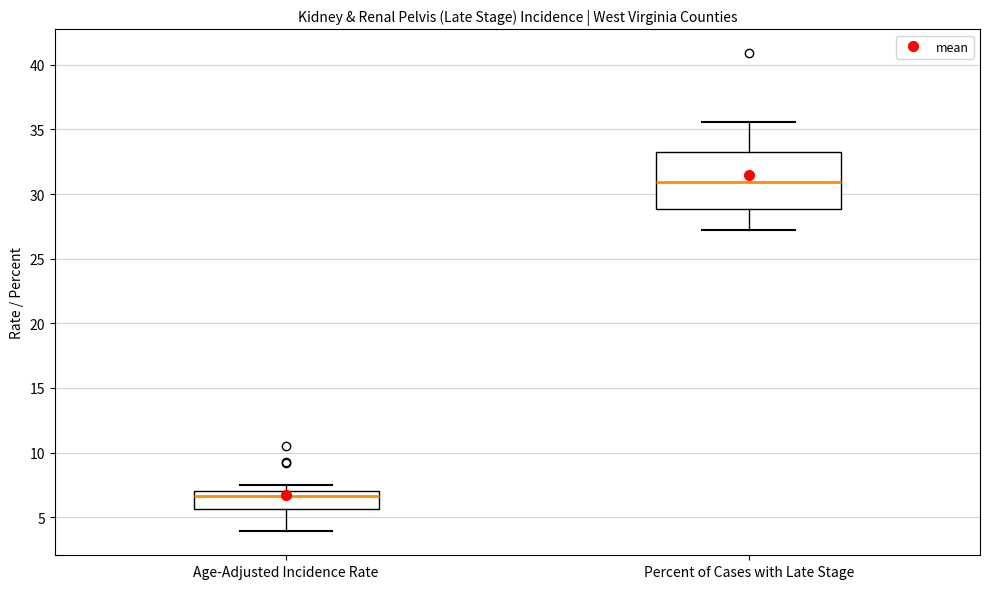

Which box has the lowest median line?

Age-Adjusted Incidence Rate